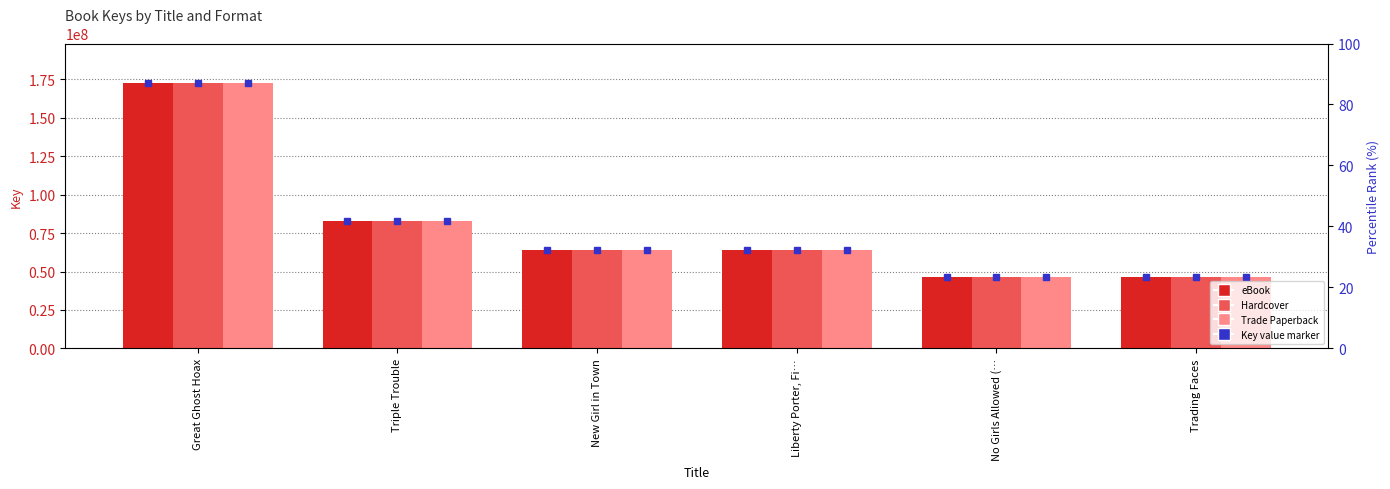

The value of Hardcover at Trading Faces is 72056216. True or false?

False